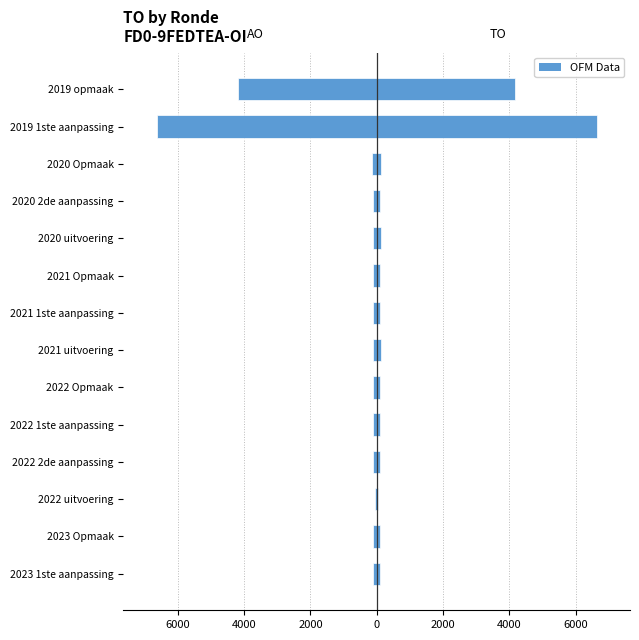

Which series changed the most between 2021 1ste aanpassing and 2019 1ste aanpassing?

AO (left)